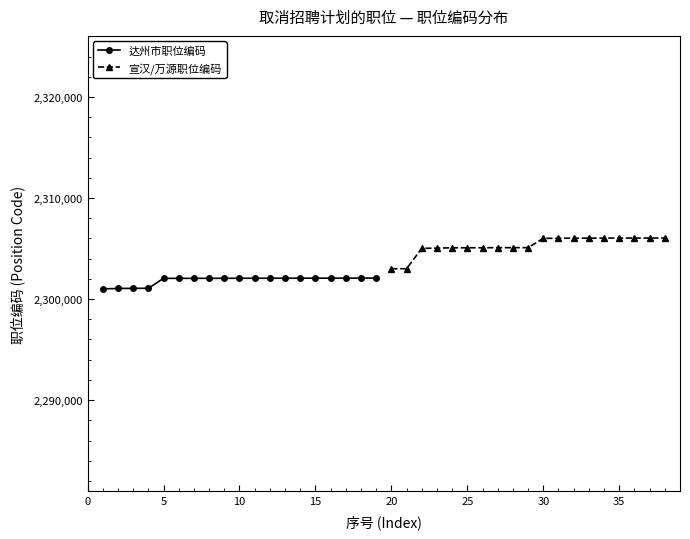

What is the lowest value of the 达州市职位编码 series?

2301010